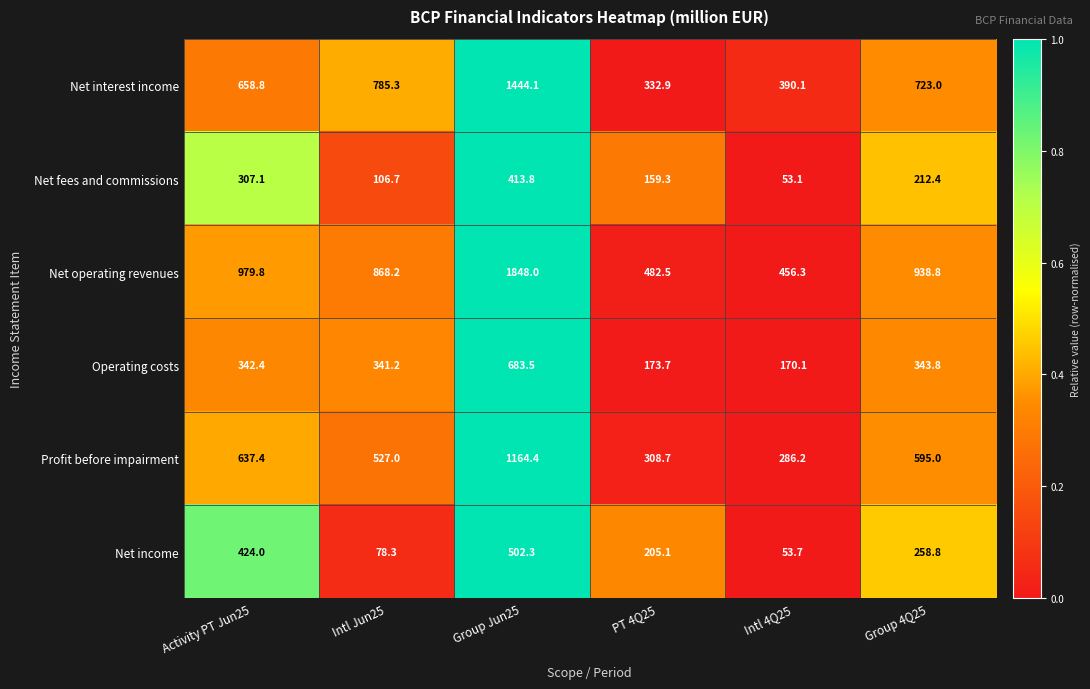

At which label does Profit before impairment first exceed 595?

Activity PT Jun25